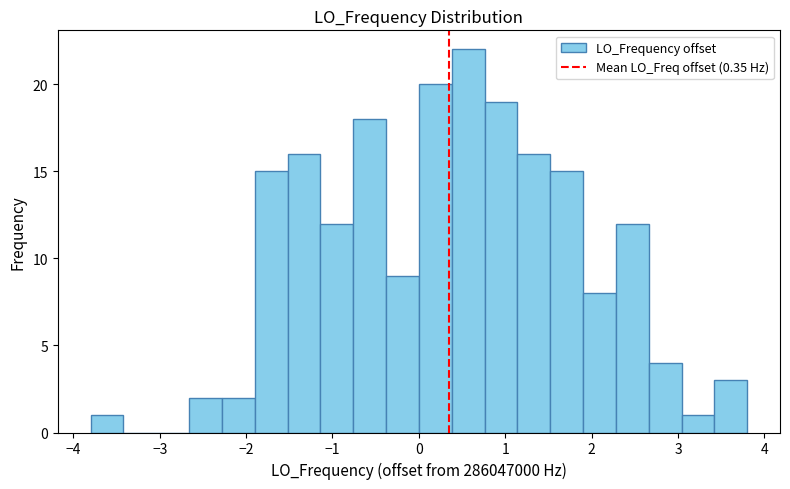

Around what value on the x-axis is the tallest bar? Give the approximate position of its centre, as read against the axis.

0.6